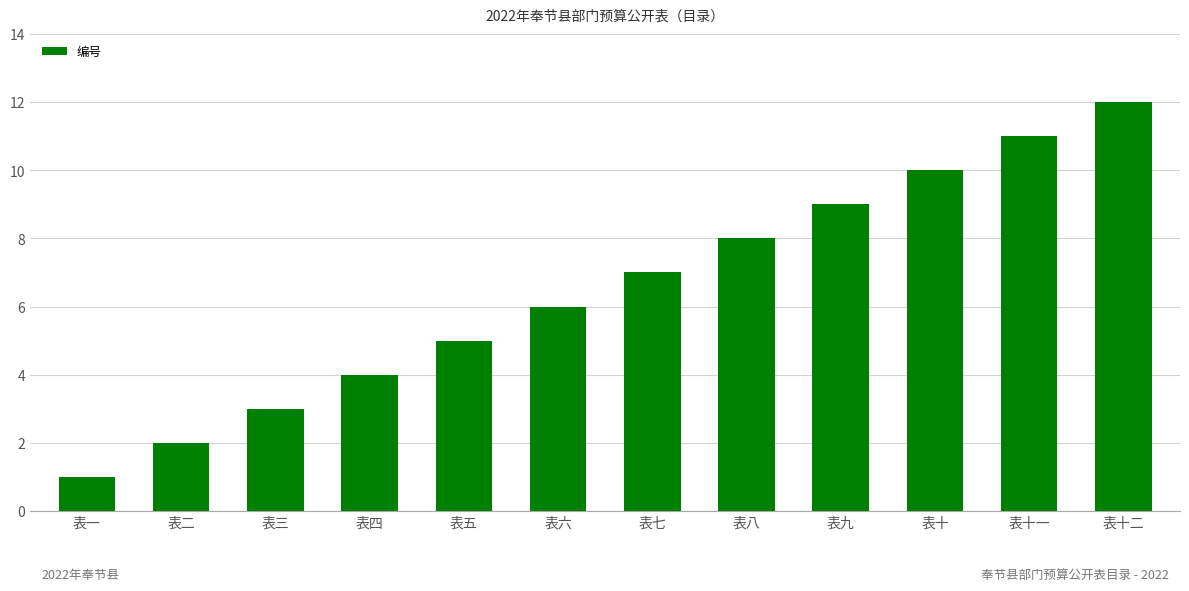

True or false: the data shows 9 at 表九.

True